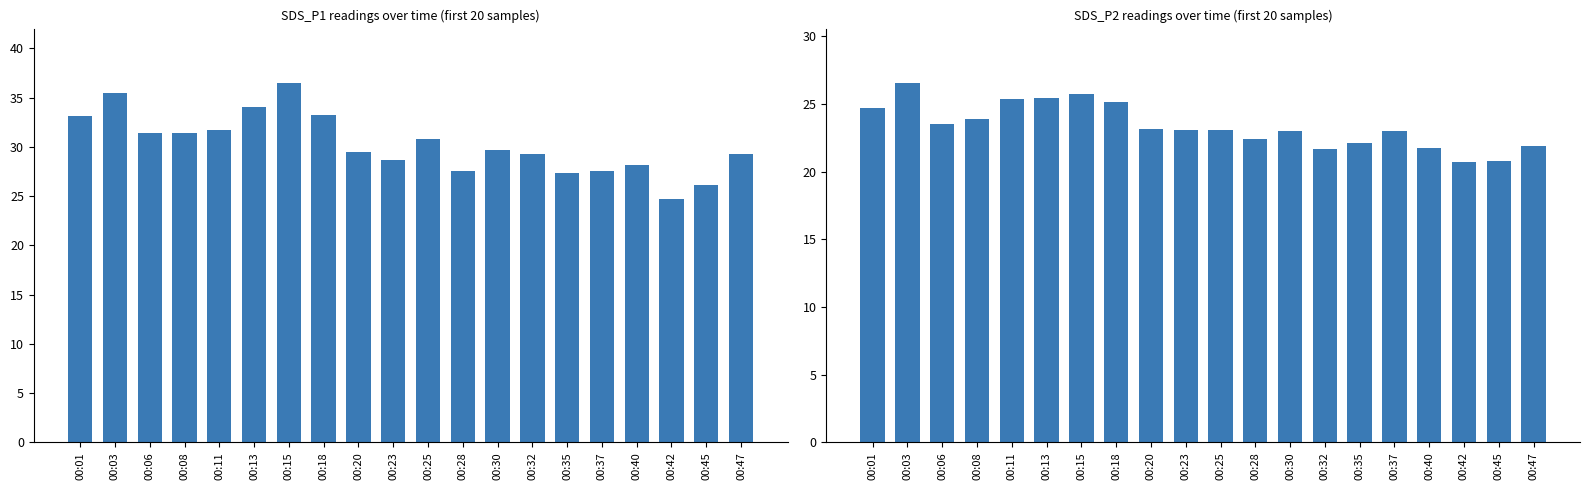

Where is SDS_P1 nearest to the value 30?

00:30